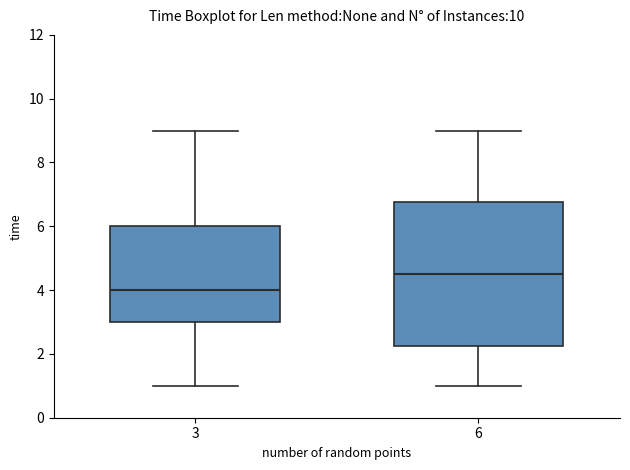

Reading left to right, read every box against the y-axis: the position of its median line, the range the box covers, and the ends of its whiskers. The values are not printed on the chart, so give them approximately, as read against the axis.

3: median 4.0, box 3.0 to 6.0, whiskers 1.0 to 9.0
6: median 4.6, box 2.2 to 6.8, whiskers 1.0 to 9.0